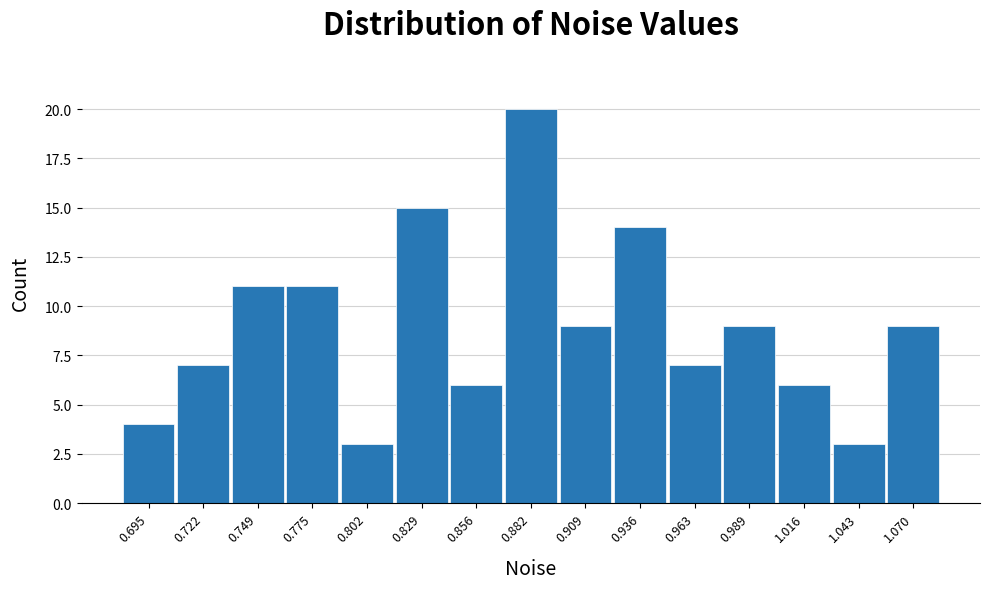

What is the height of the bar covering 0.950 to 0.975 on the x-axis? Neither the bar edges nor the heights are printed on the chart, so give them approximately, as read against the axes.

7